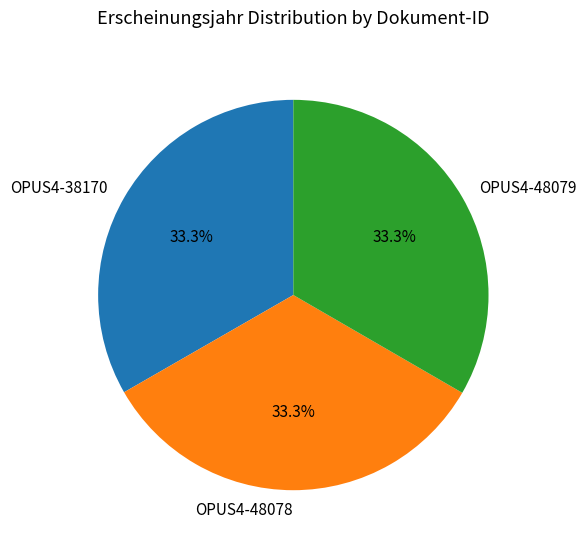

What is the ratio of the value at OPUS4-38170 to the value at OPUS4-48079?

1.0